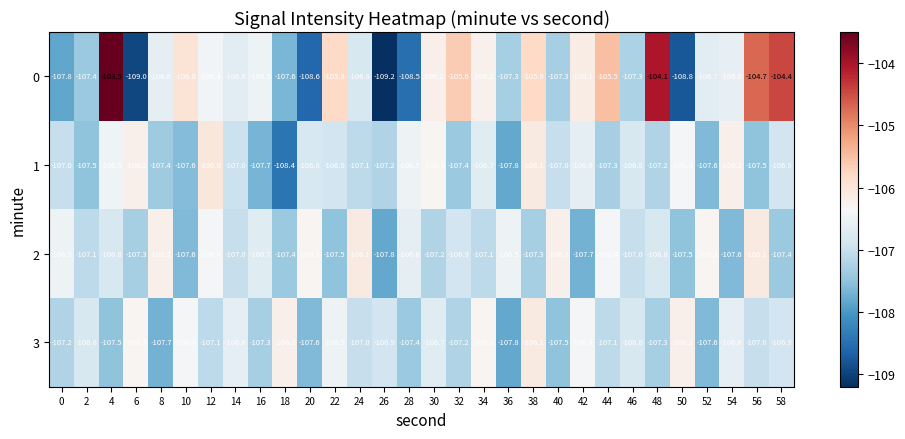

At which category is the sum across all series the highest?

4